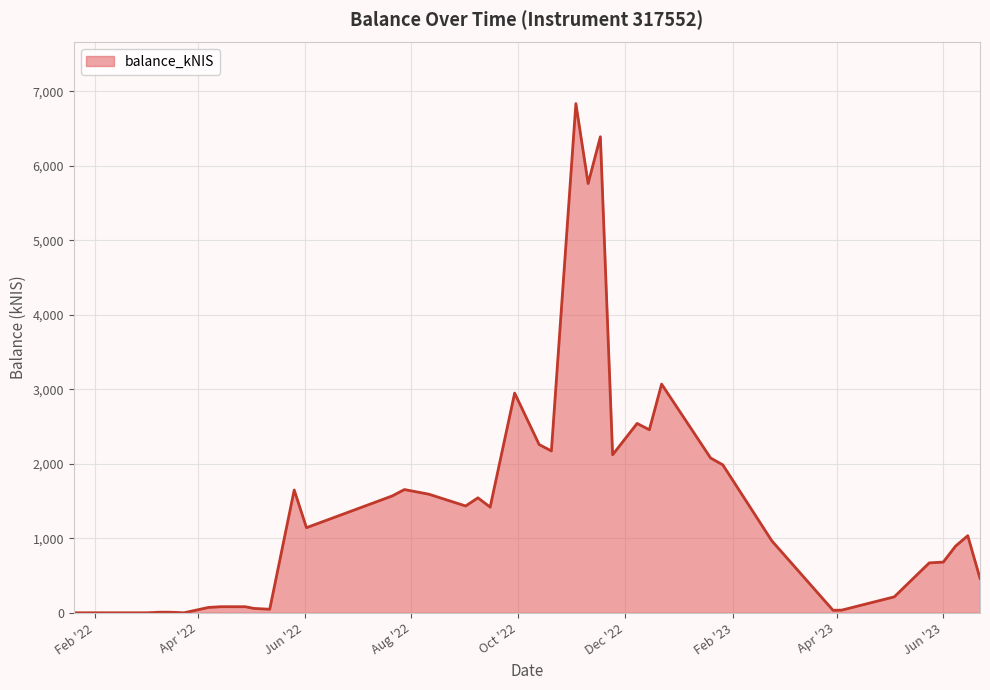

What is the greatest value displayed?

6836.9